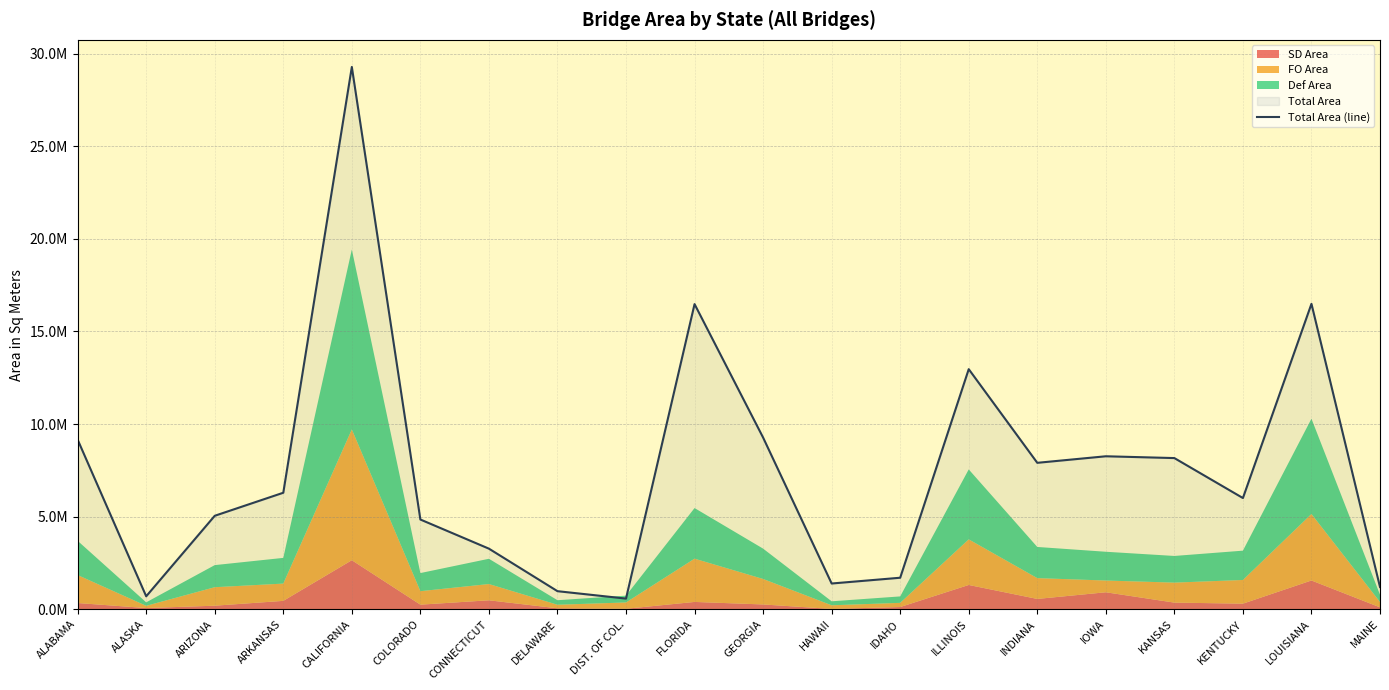

What is the difference between the values at FLORIDA and DELAWARE?

15498922.6